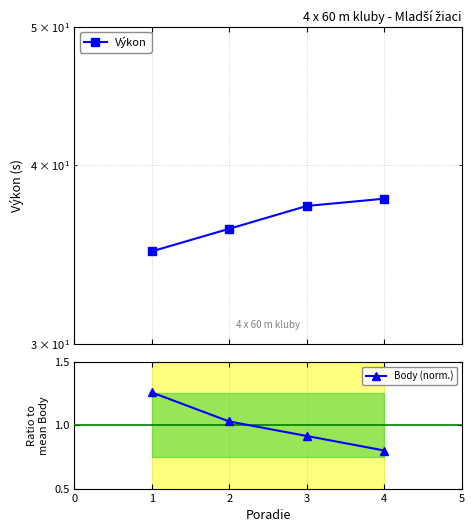

The value of Body (norm.) at 1 is 0.9. True or false?

False